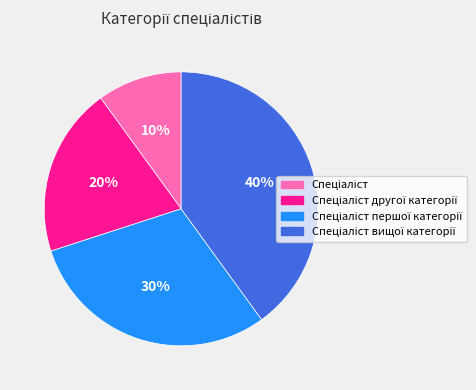

Does any single category account for the majority?

No